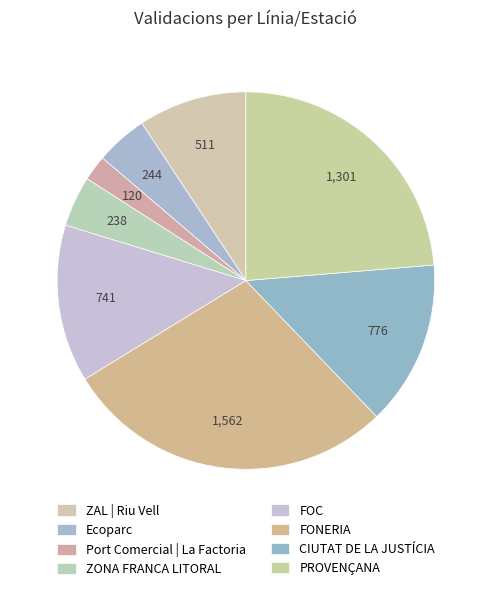

Count the number of slices in the pie.

8